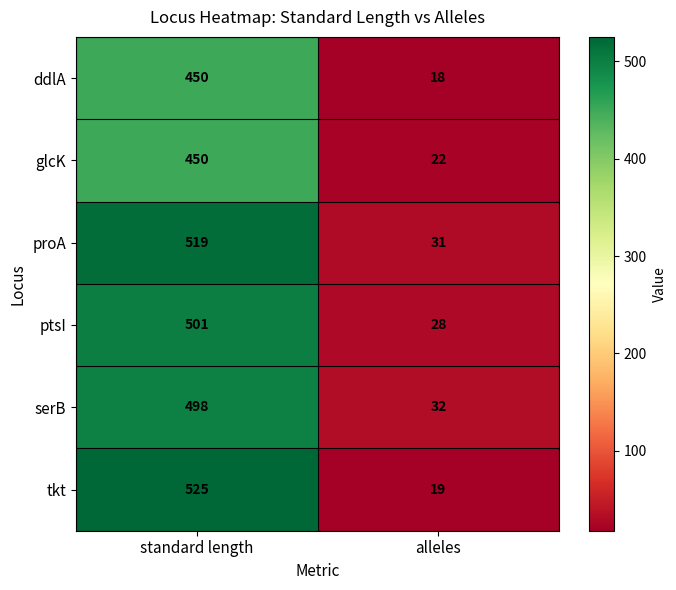

Reading left to right, extract all data points from this chart.

ddlA: standard length=450	alleles=18
glcK: standard length=450	alleles=22
proA: standard length=519	alleles=31
ptsI: standard length=501	alleles=28
serB: standard length=498	alleles=32
tkt: standard length=525	alleles=19